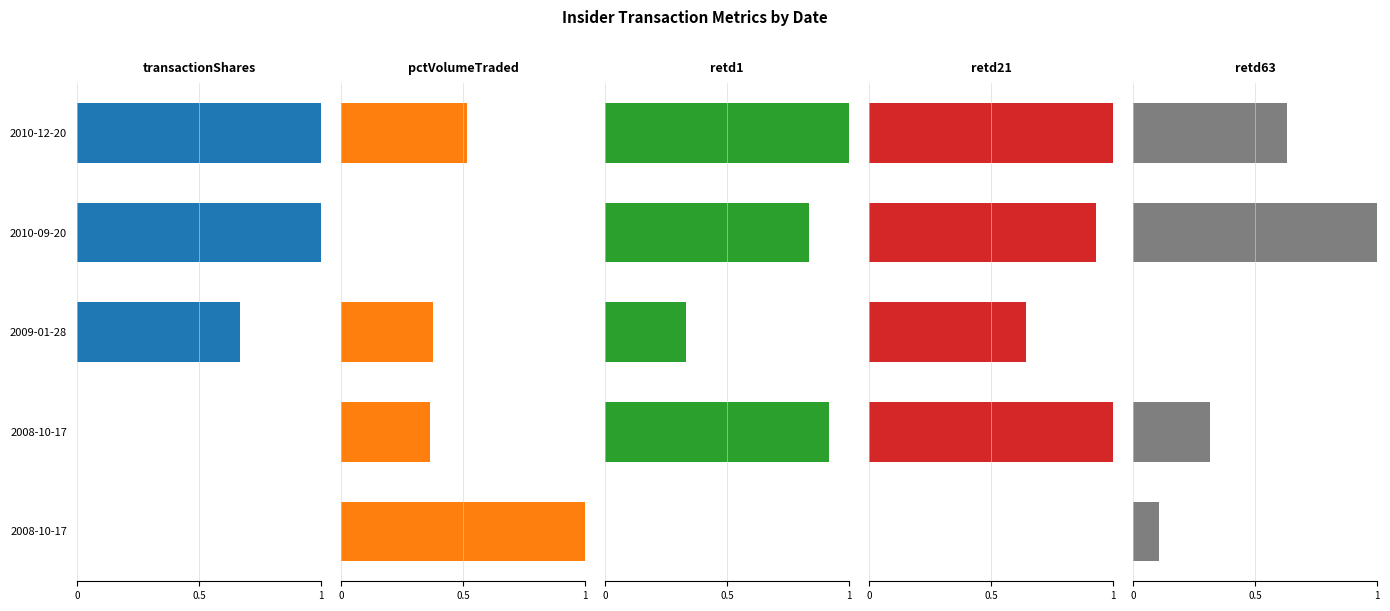

Reading right to left, list all the values displayed in this chart.

transactionShares: 0.0	0.0	0.7	1.0	1.0
pctVolumeTraded: 1.0	0.4	0.4	0.0	0.5
retd1: 0.0	0.9	0.3	0.8	1.0
retd21: 0.0	1.0	0.6	0.9	1.0
retd63: 0.1	0.3	0.0	1.0	0.6